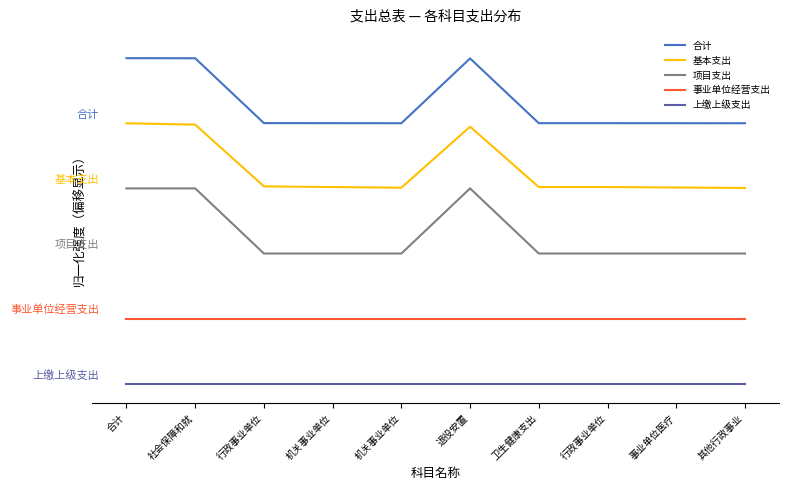

Does the chart have visible grid lines?

No